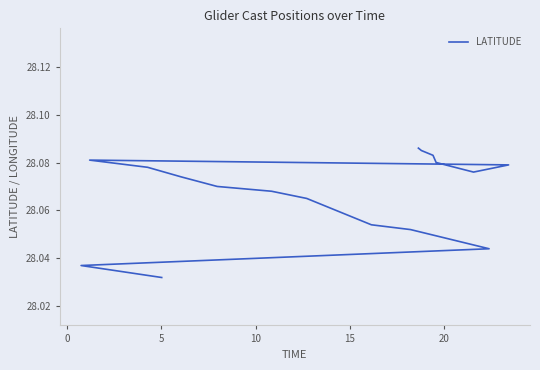

What is the average value?

28.1